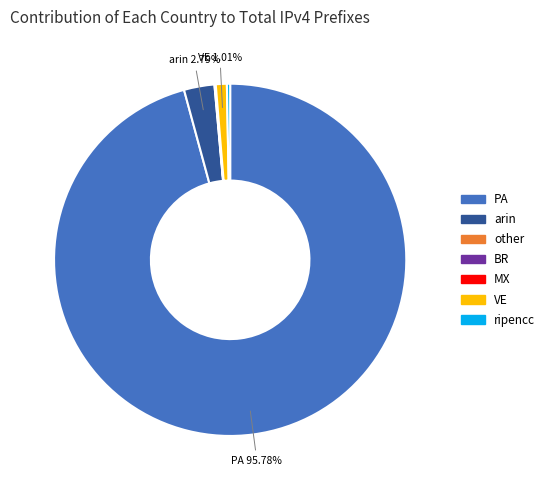

Approximately how many times larger is the value at arin compared to VE?

2.8